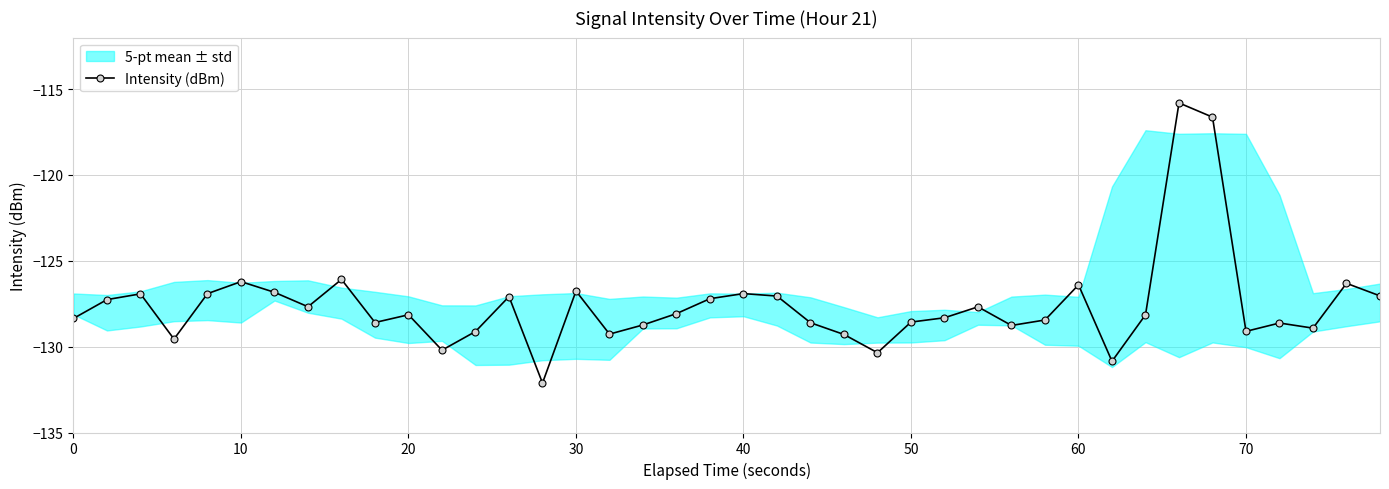

True or false: Intensity (dBm) has a value of -129.1 at 70.

True